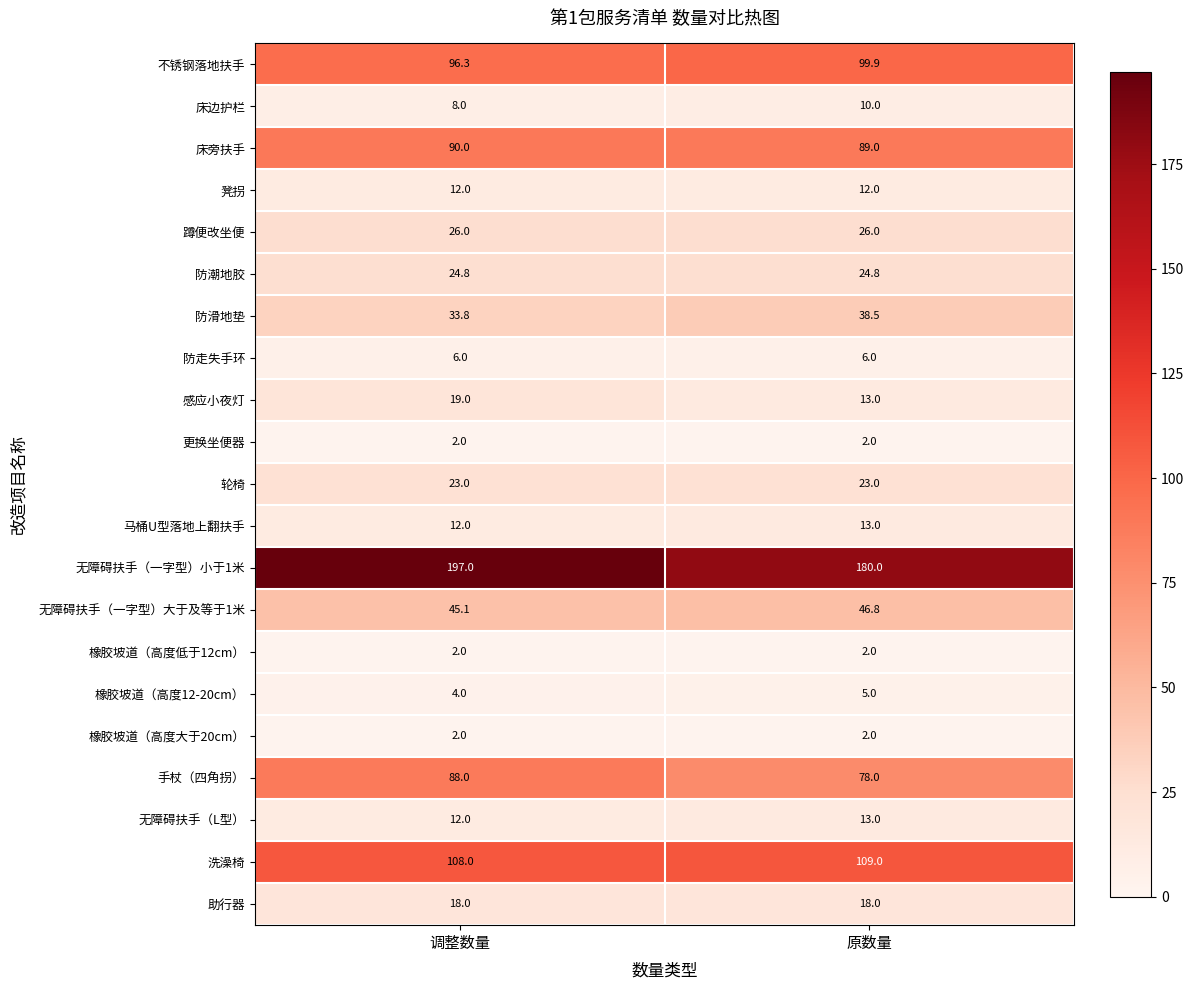

Which series has the largest total across all categories?

无障碍扶手（一字型）小于1米